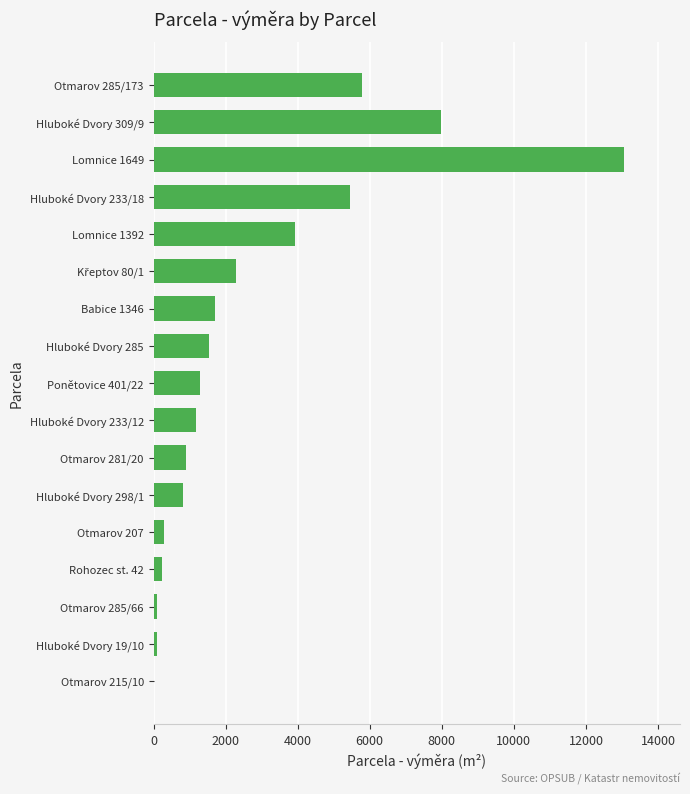

What is the change in value from Hluboké Dvory 298/1 to Otmarov 285/173?

+4954